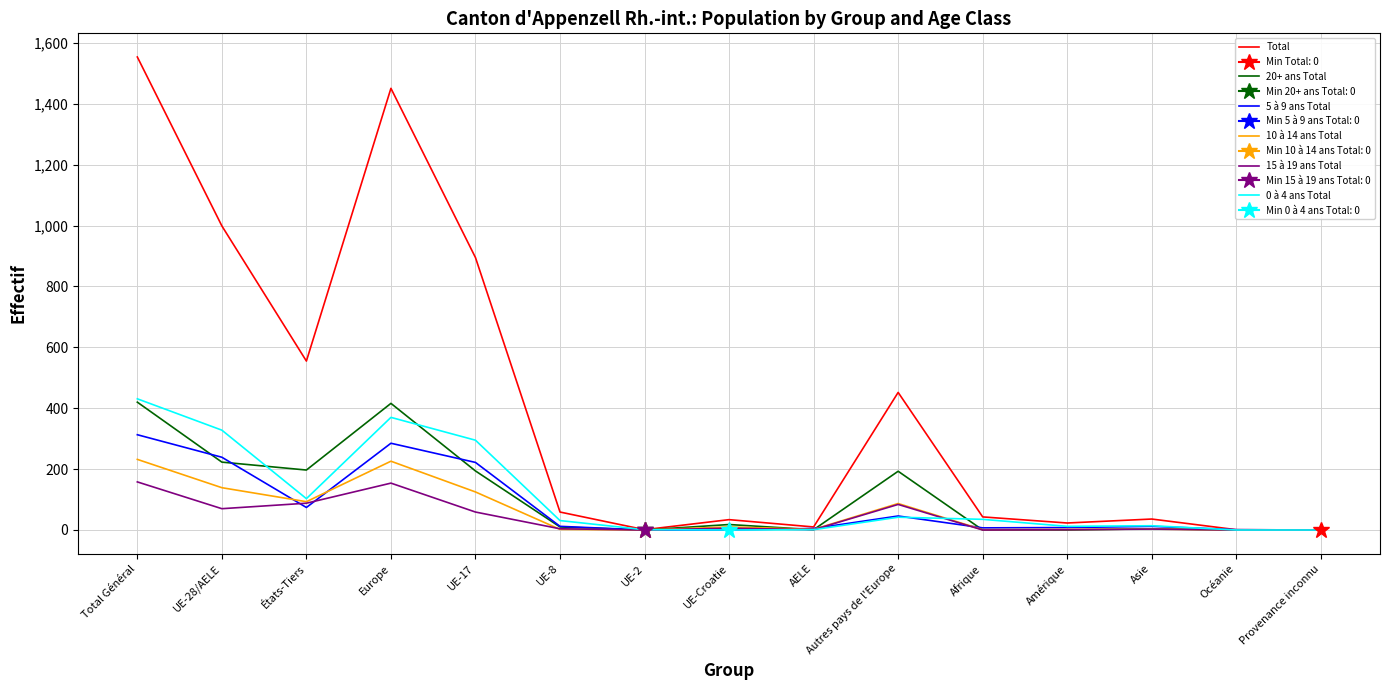

Where does the 15 à 19 ans Total series first go above 4?

Total Général